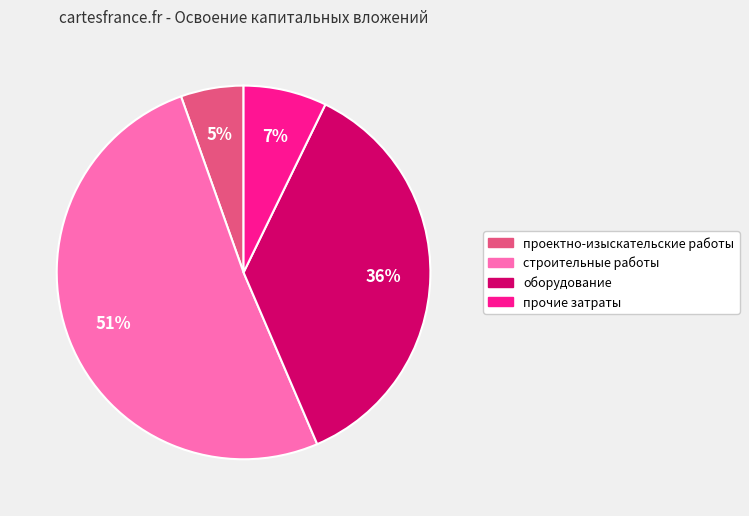

What is the smallest slice in the pie chart?

проектно-изыскательские работы